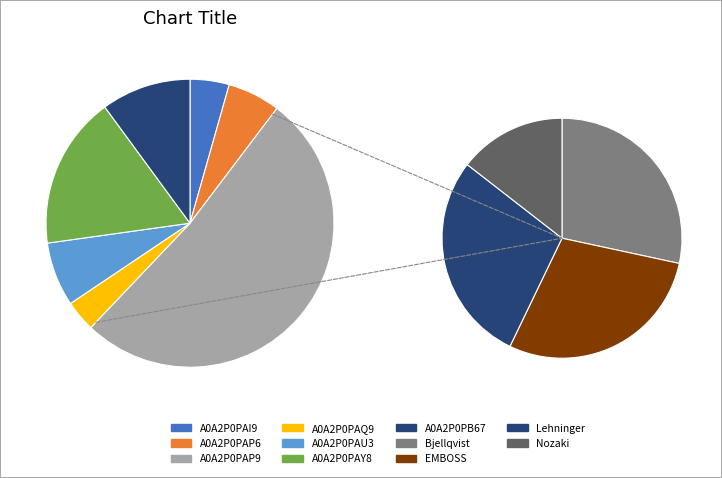

True or false: A0A2P0PAP6 accounts for 1% of the total.

False